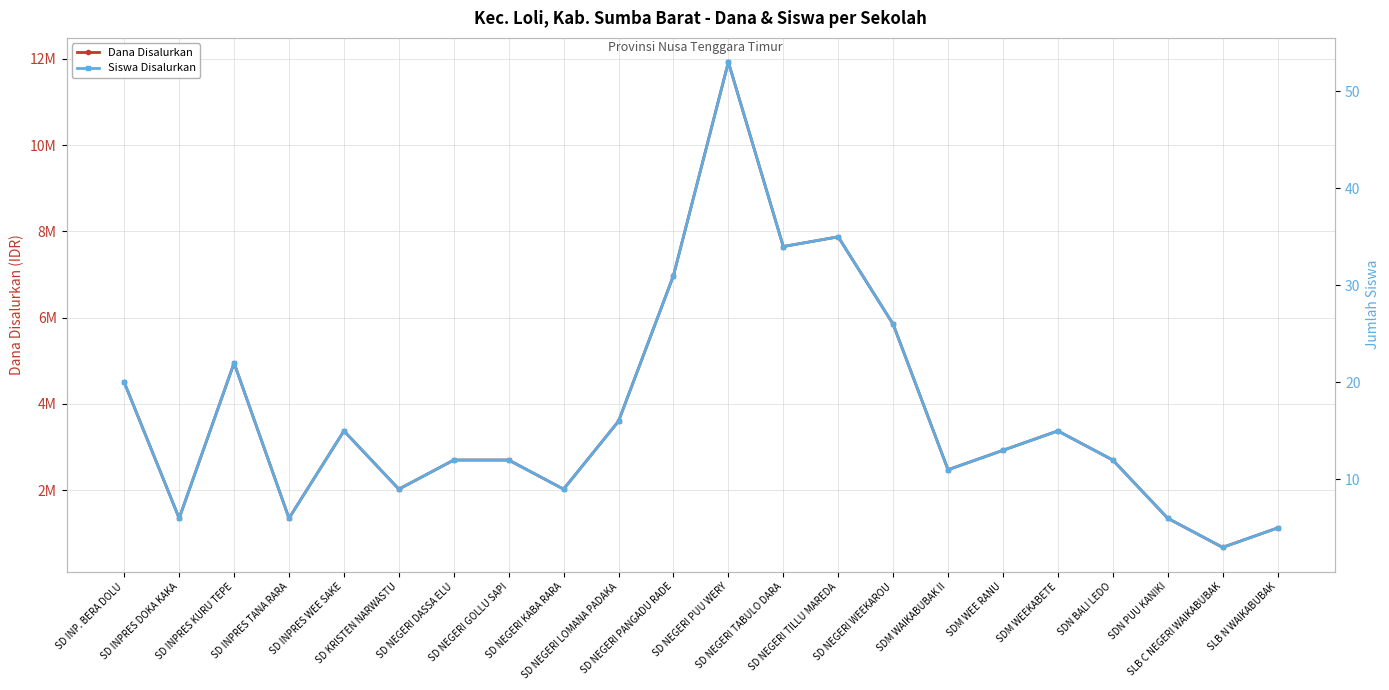

Reading right to left, transcribe all the data shown in this chart.

Dana Disalurkan: 1125000	675000	1350000	2700000	3375000	2925000	2475000	5850000	7875000	7650000	11925000	6975000	3600000	2025000	2700000	2700000	2025000	3375000	1350000	4950000	1350000	4500000
Siswa Disalurkan: 5	3	6	12	15	13	11	26	35	34	53	31	16	9	12	12	9	15	6	22	6	20